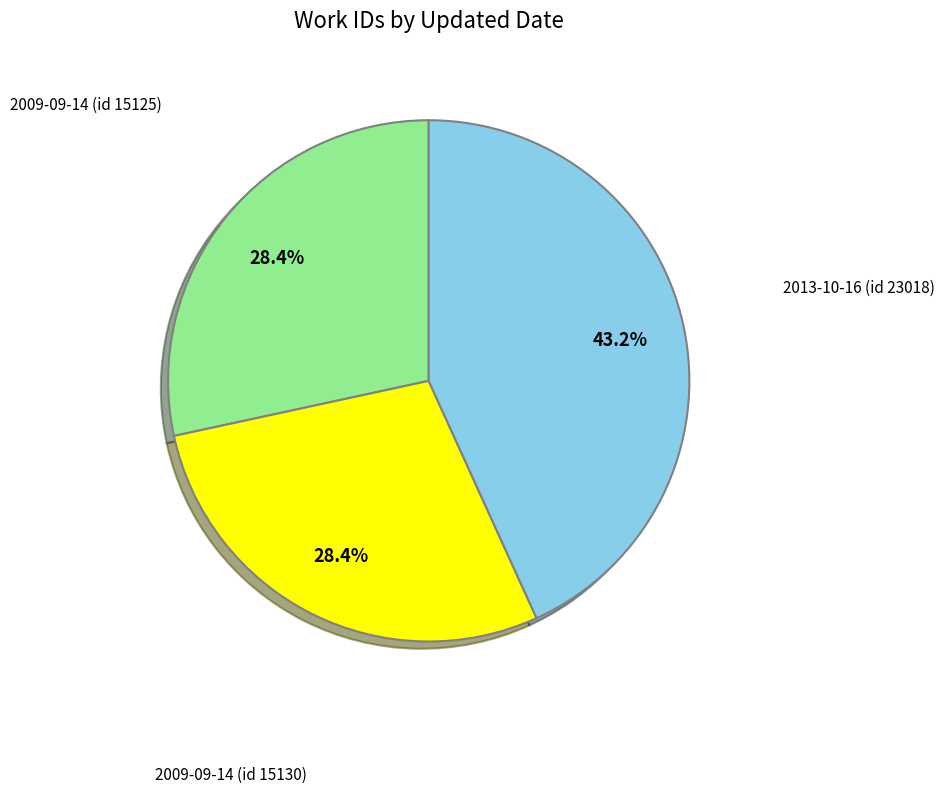

Is there any slice that represents more than half of the pie?

No